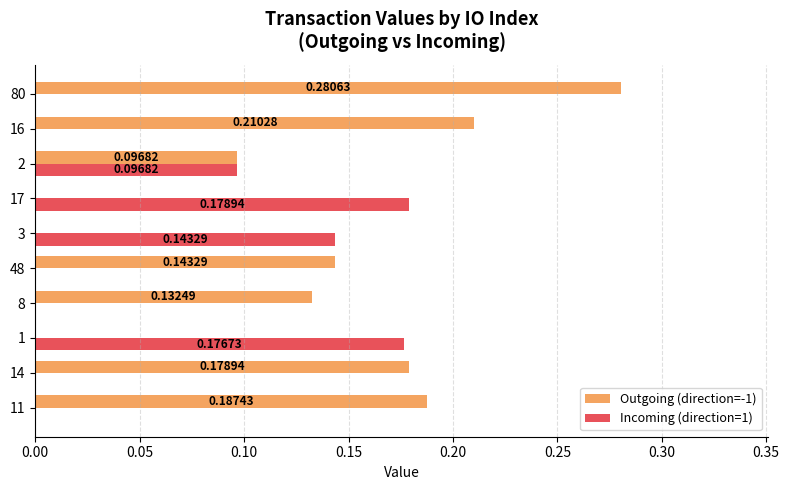

Between 11 and 16, which series saw the biggest shift?

Outgoing (direction=-1)